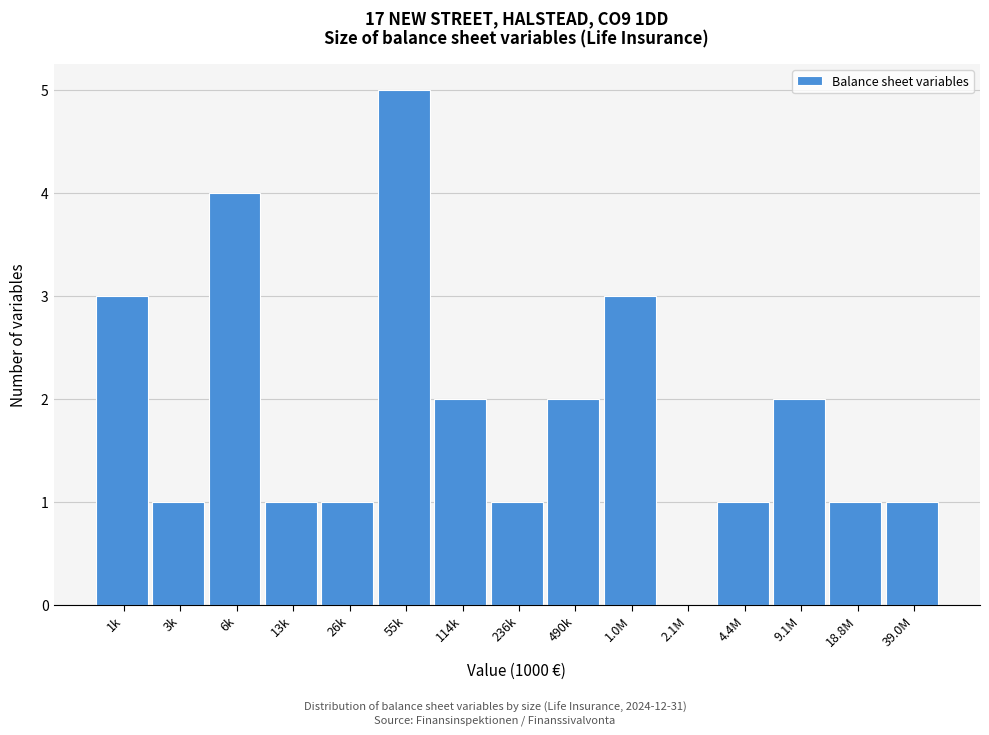

Reading right to left, transcribe all the data shown in this chart.

39.0M=1	18.8M=1	9.1M=2	4.4M=1	2.1M=0	1.0M=3	490k=2	236k=1	114k=2	55k=5	26k=1	13k=1	6k=4	3k=1	1k=3